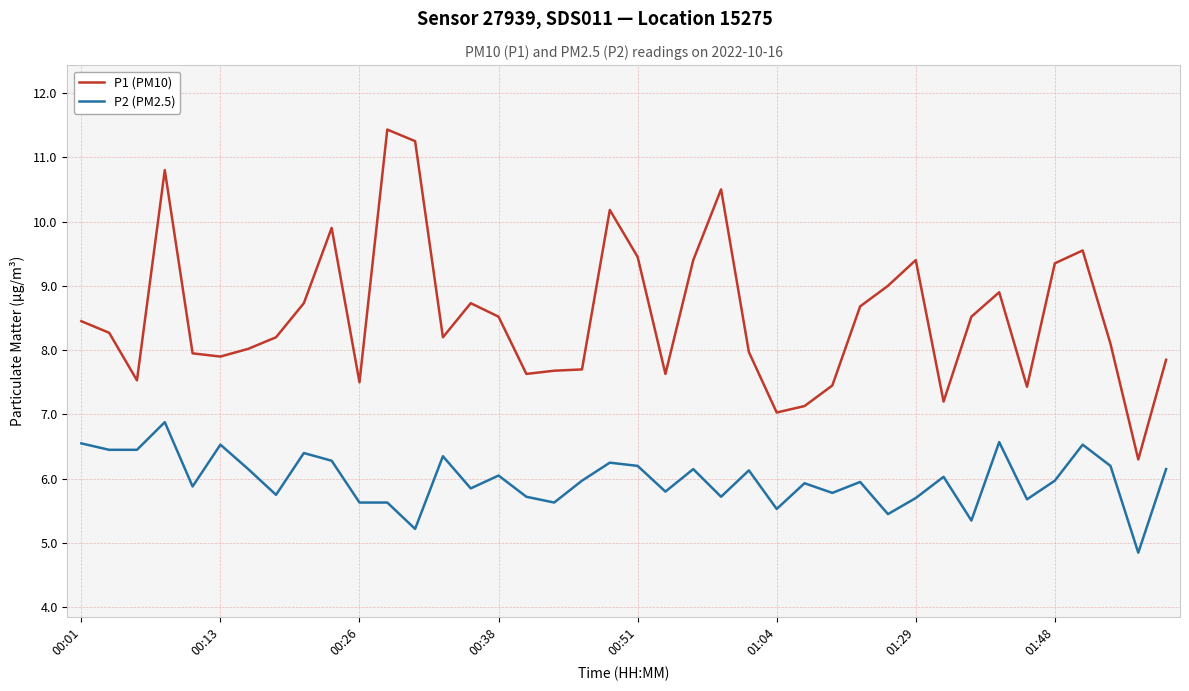

What is the difference between the maximum and minimum values in the P1 (PM10) series?

5.1